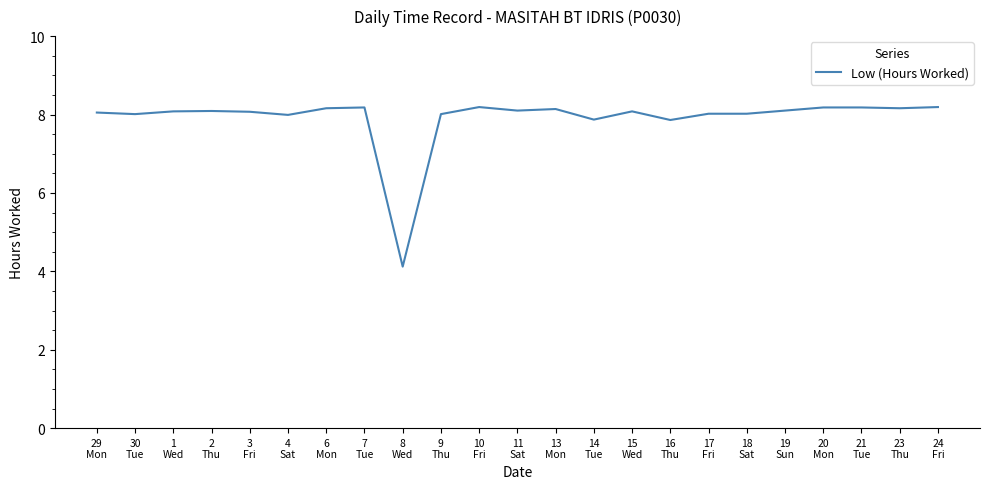

What is the difference between the maximum and second lowest values?

0.3